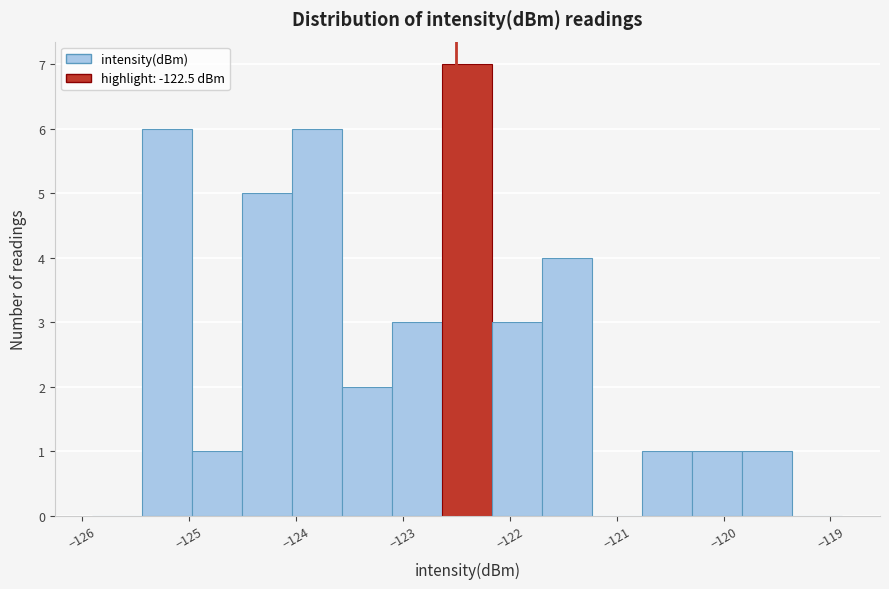

Over which range of the x-axis is the bar tallest?

-122.6 to -122.2